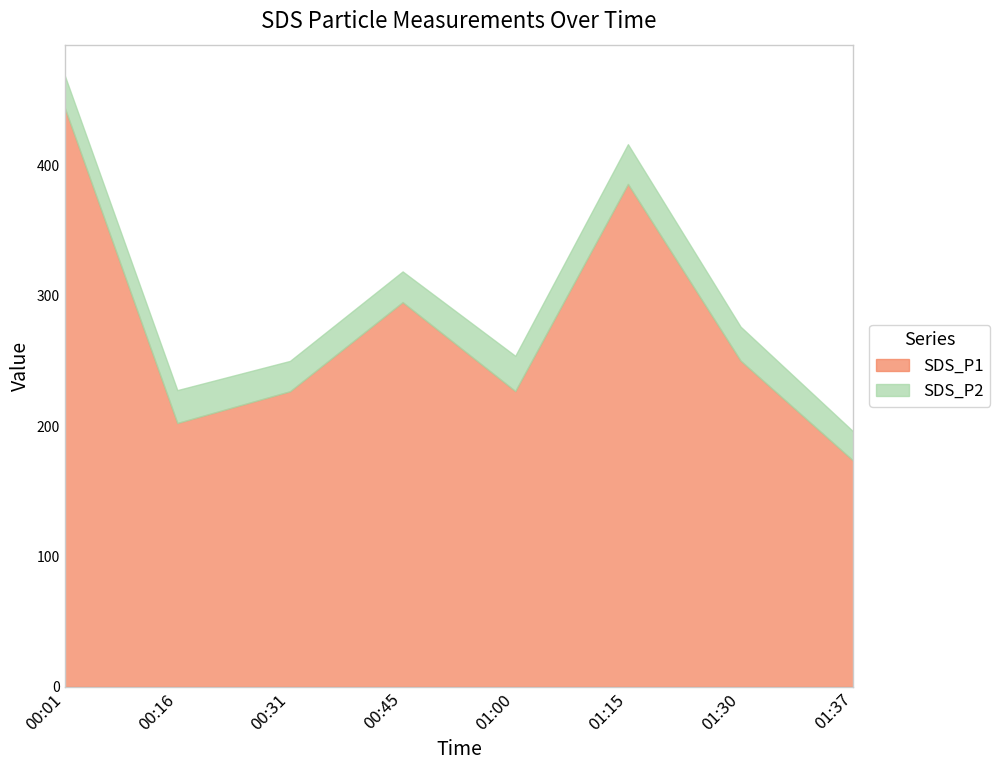

Rank the categories by SDS_P2 value from lowest to highest.

01:37, 00:31, 00:45, 00:01, 00:16, 01:30, 01:00, 01:15